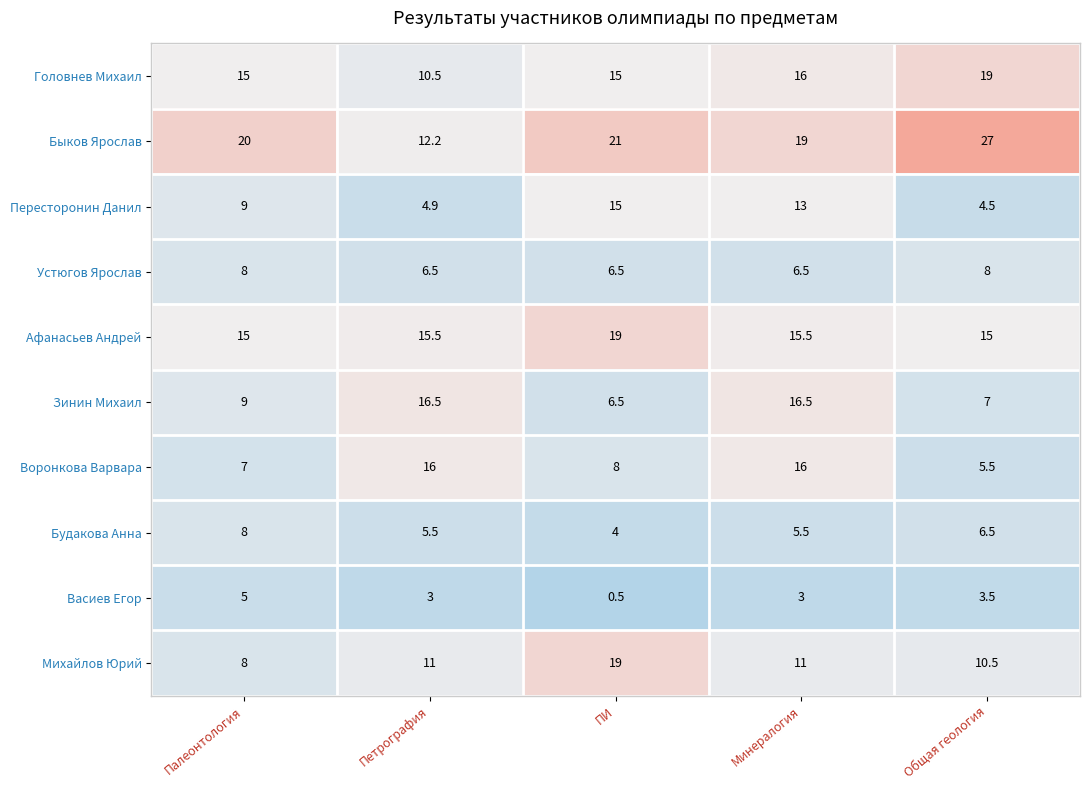

What is the sum of all Васиев Егор values?

15.0